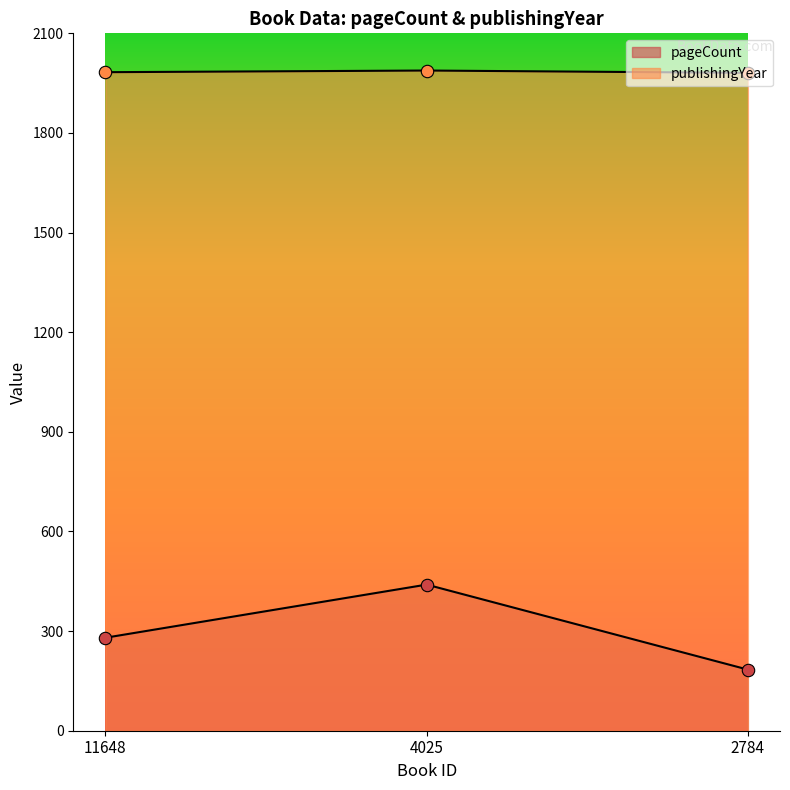

Is the value of pageCount at 11648 greater than the value of publishingYear at 4025?

No